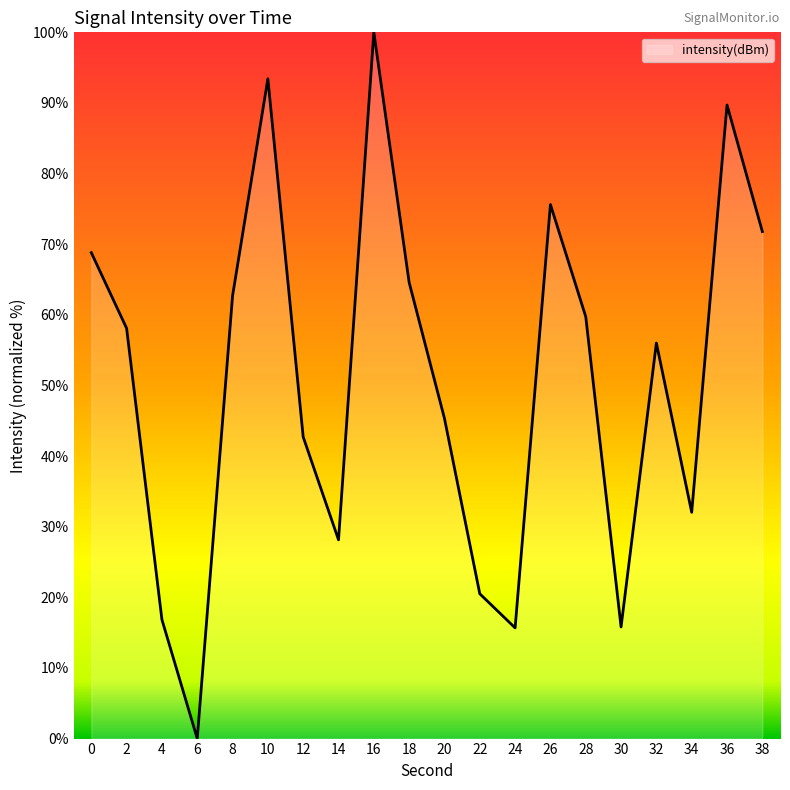

What is the difference between the maximum and minimum values?

100.0